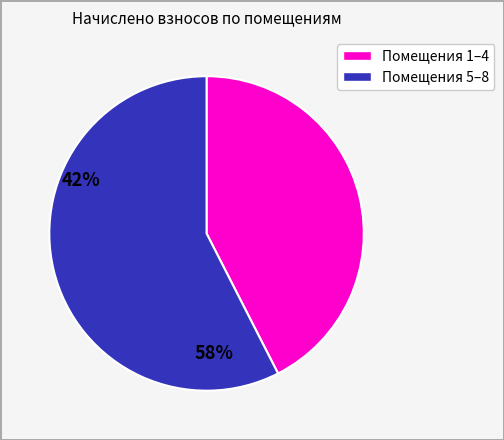

Does any single category account for the majority?

Yes